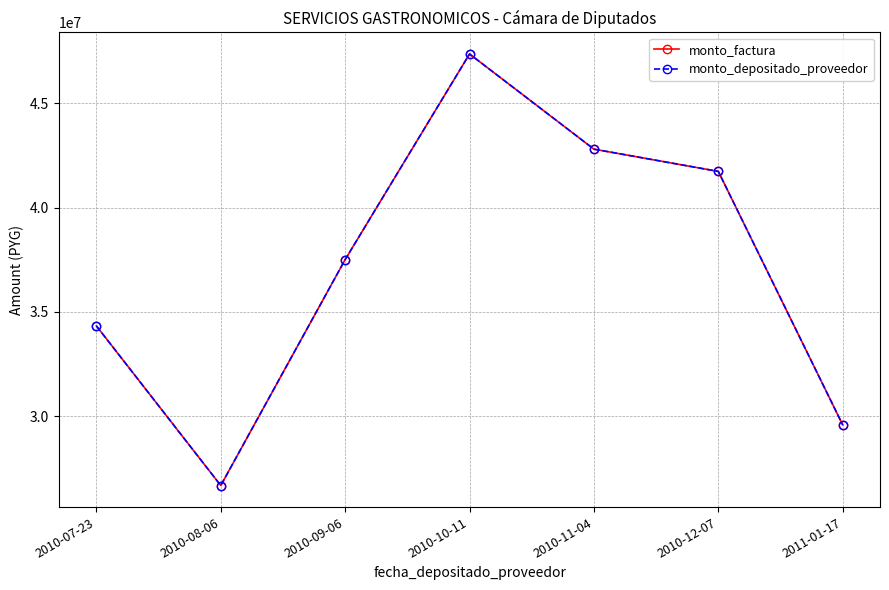

What is the greatest value displayed?

47354500